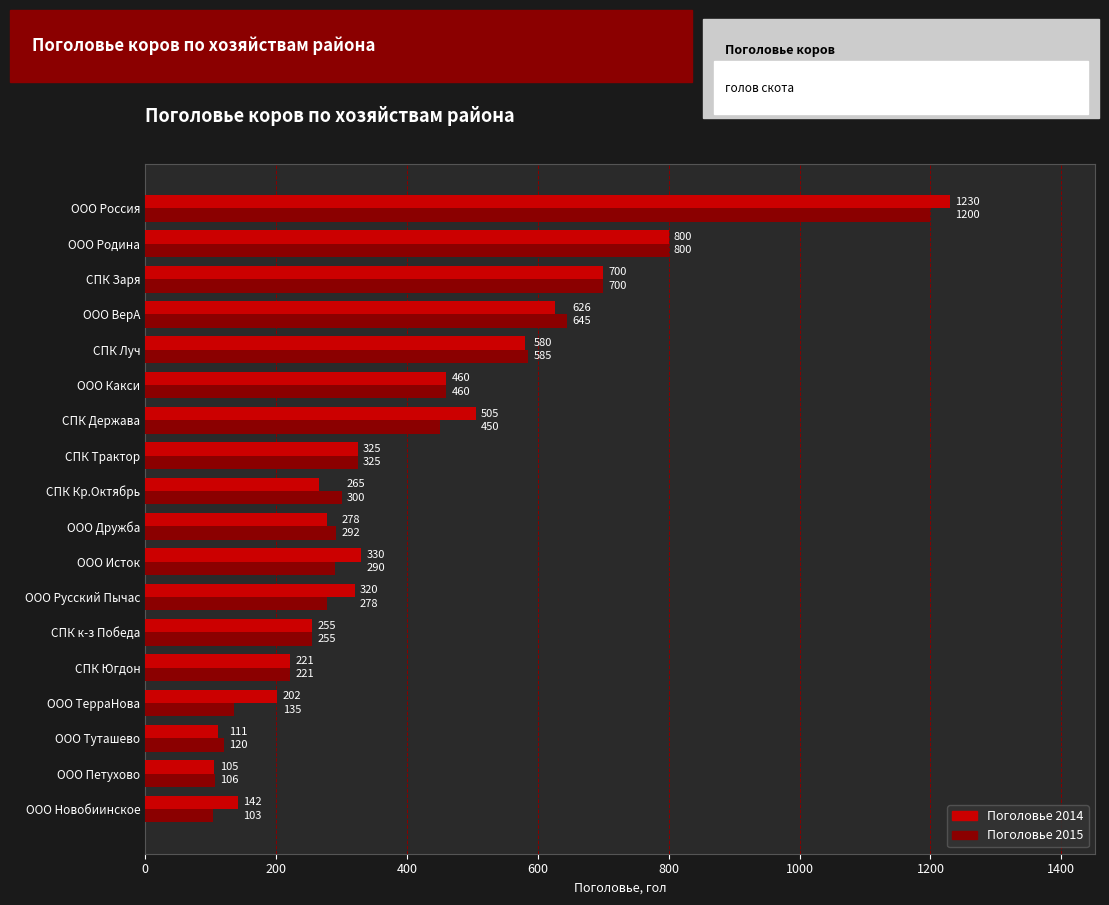

What is the approximate value of Поголовье 2015 at СПК к-з Победа?

255